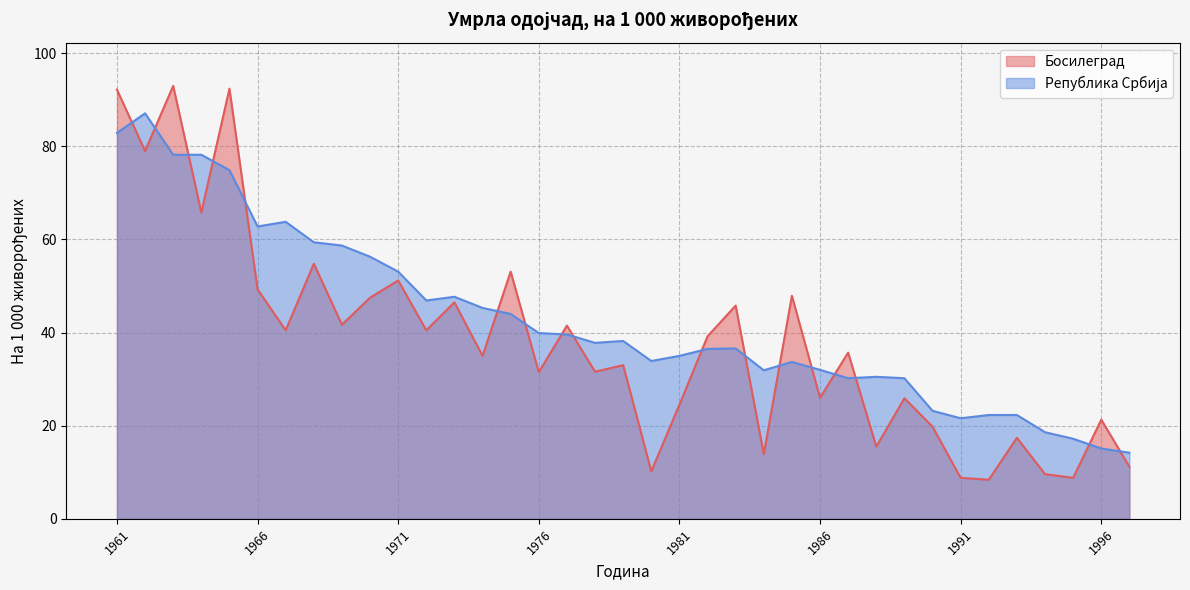

Is it true that Република Србија equals 35.0 at 1981?

True